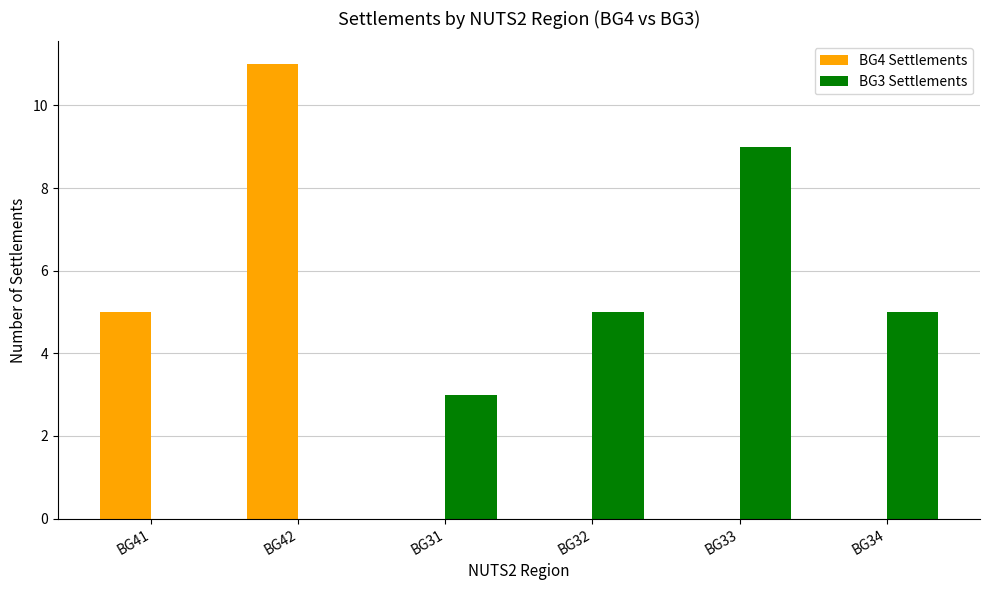

What is the average value of the BG4 Settlements series?

3